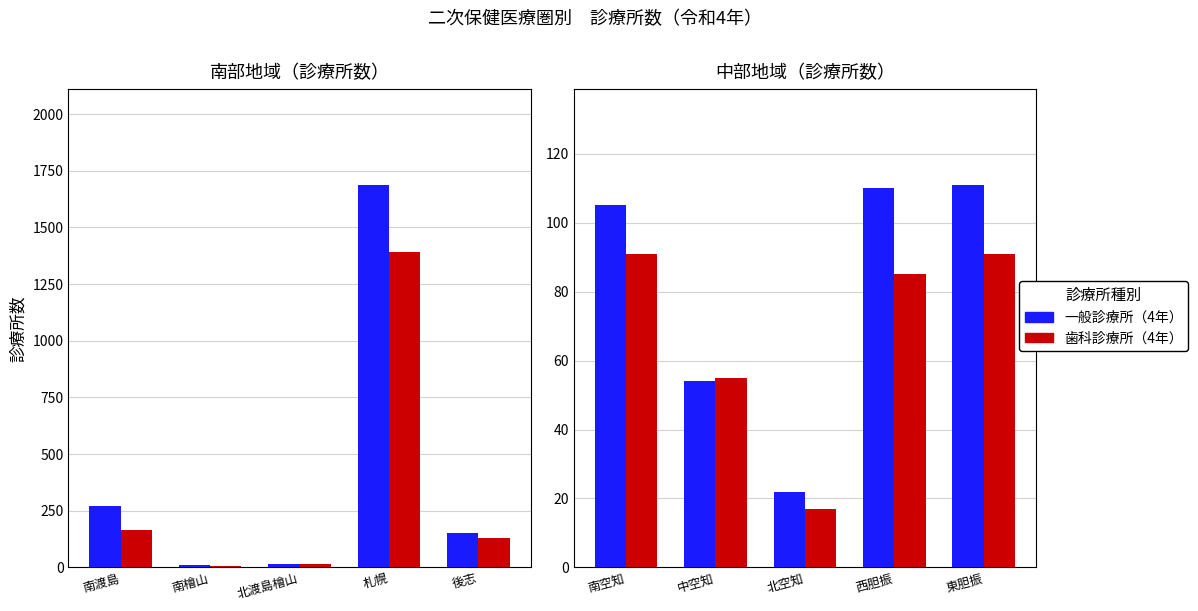

What is the label of the 2nd bar from the left?

中空知